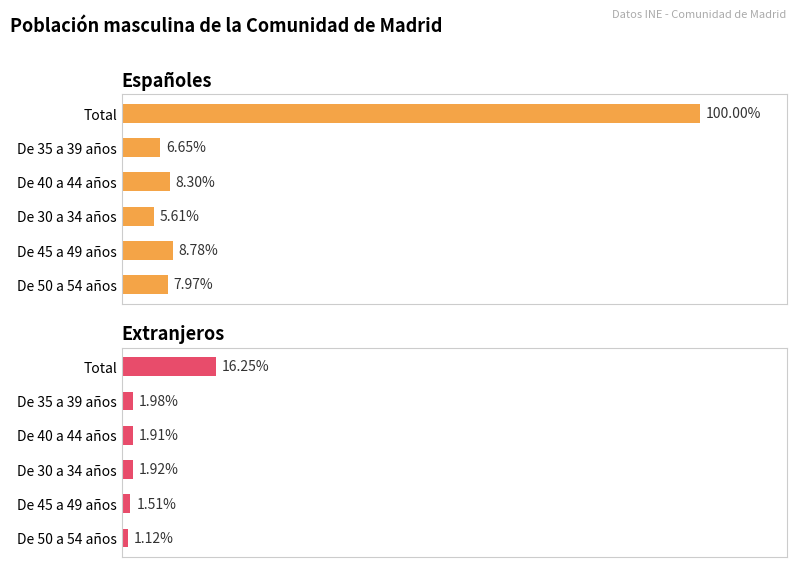

What are all the series names shown in the legend?

Españoles, Extranjeros